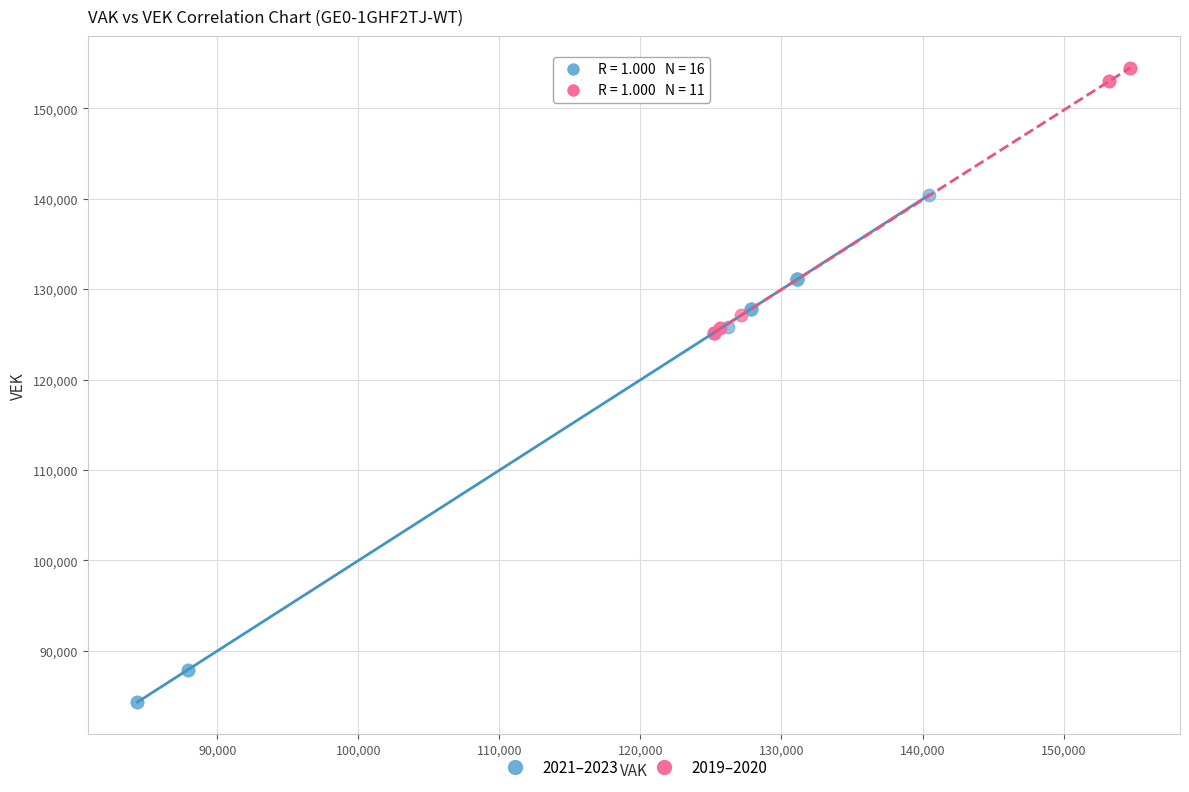

Which series has the largest Y range (max minus min)?

2021–2023